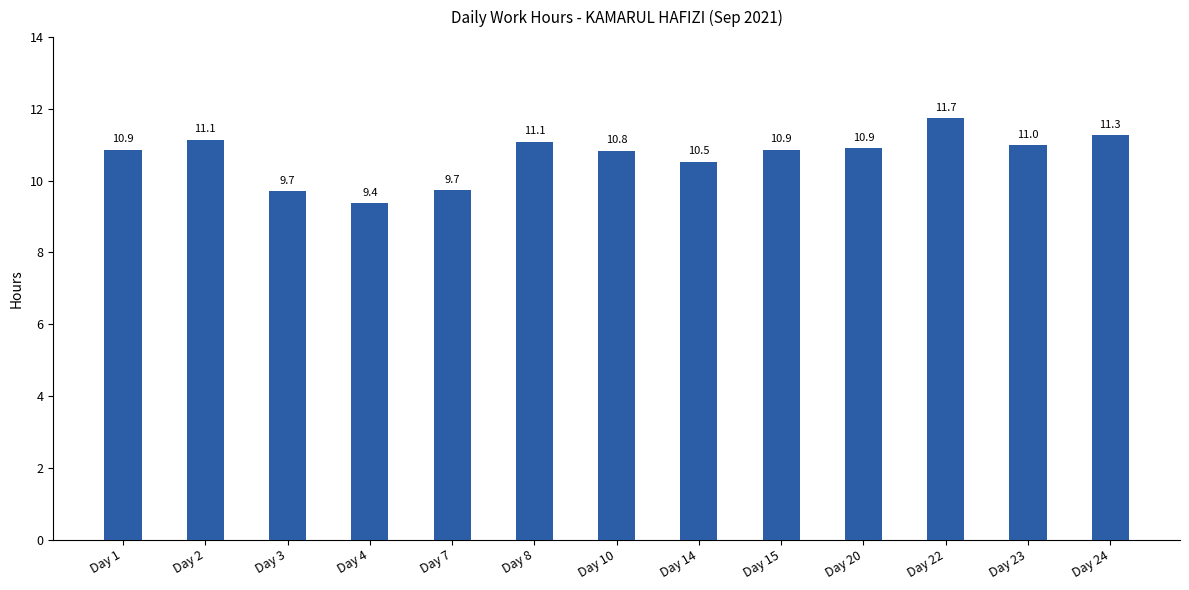

Reading right to left, transcribe all the data shown in this chart.

Day 24=11.3	Day 23=11.0	Day 22=11.7	Day 20=10.9	Day 15=10.9	Day 14=10.5	Day 10=10.8	Day 8=11.1	Day 7=9.7	Day 4=9.4	Day 3=9.7	Day 2=11.1	Day 1=10.9